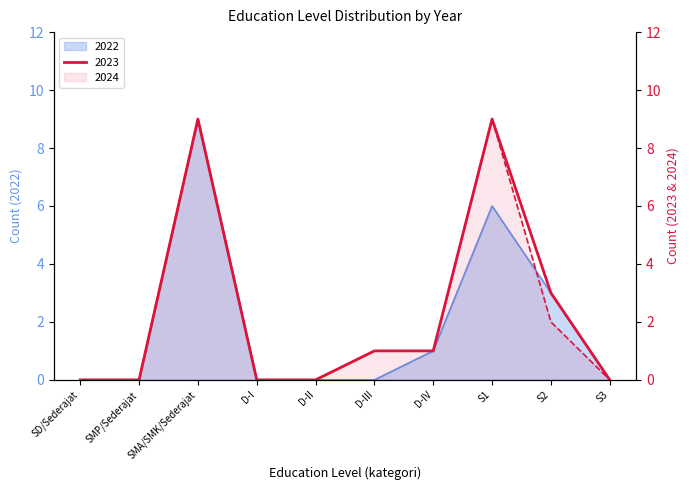

What is the label of the 8th point from the left?

S1